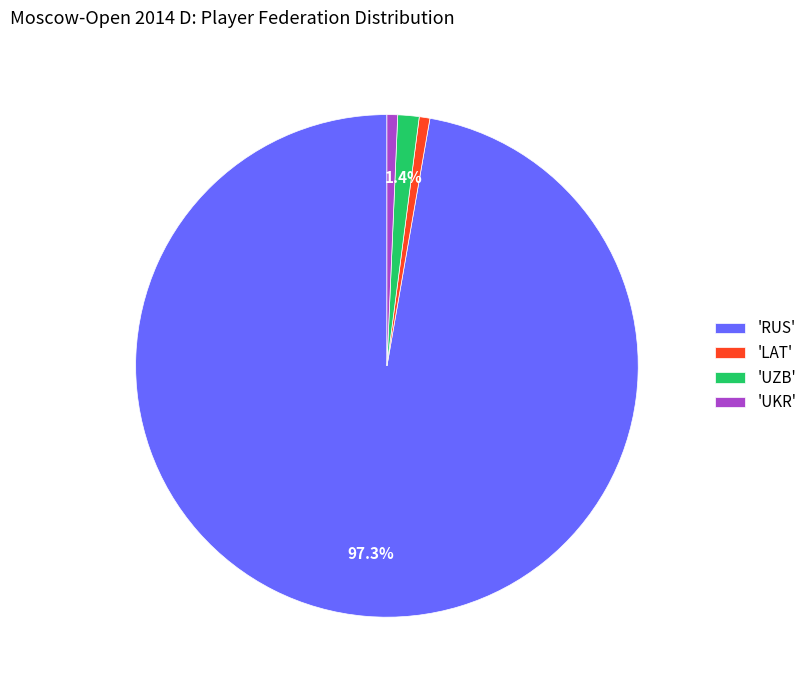

How many segments does this pie chart have?

4